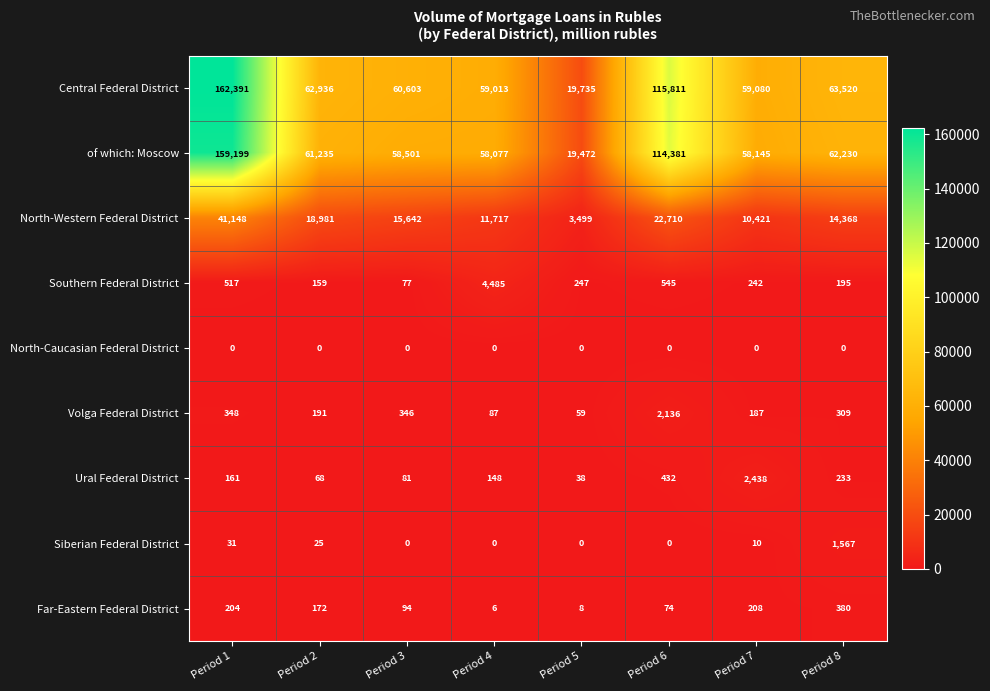

The value of Central Federal District at Period 8 is 63520. True or false?

True